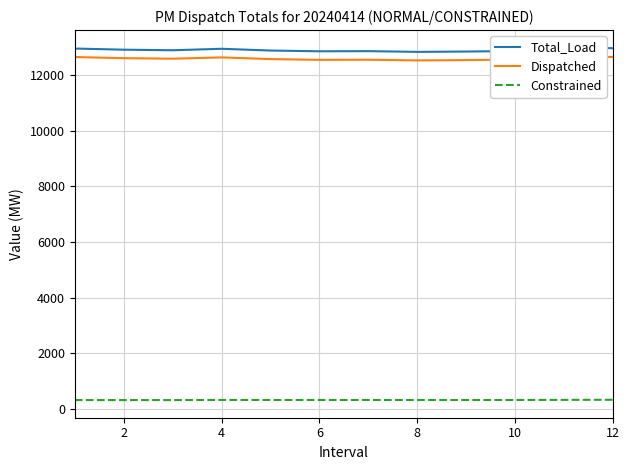

What is the value of the Dispatched point at the 7th from the left?

12566.2